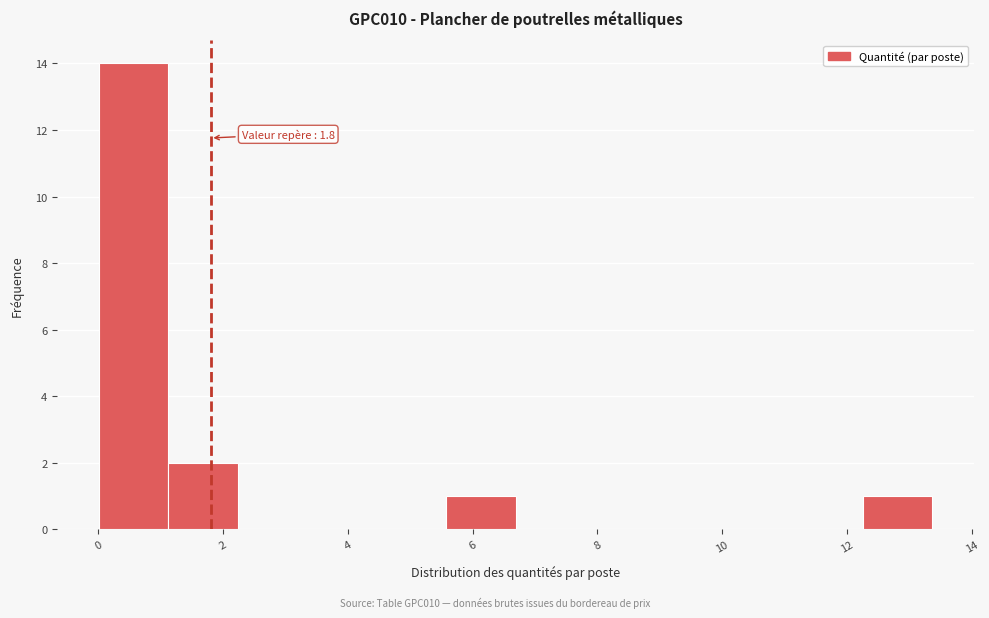

Which range on the x-axis has the tallest bar?

0.0 to 1.2